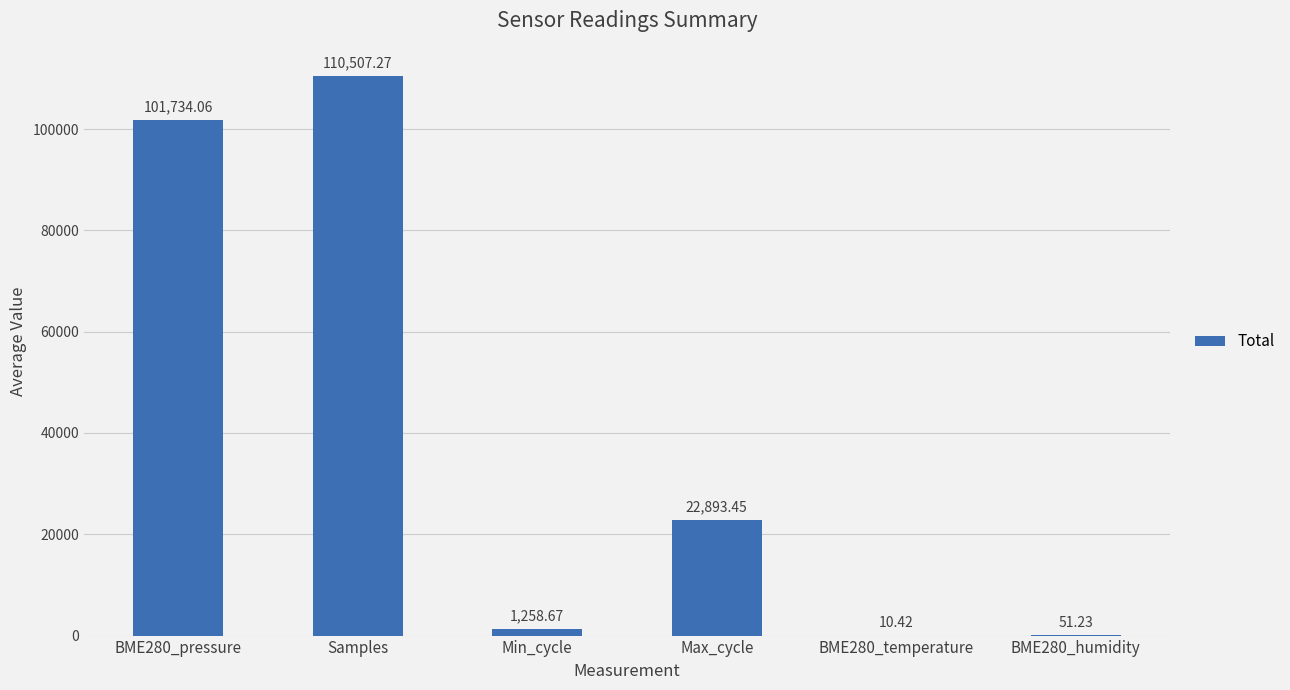

Reading left to right, list all the values displayed in this chart.

BME280_pressure=101734.1	Samples=110507.3	Min_cycle=1258.7	Max_cycle=22893.5	BME280_temperature=10.4	BME280_humidity=51.2